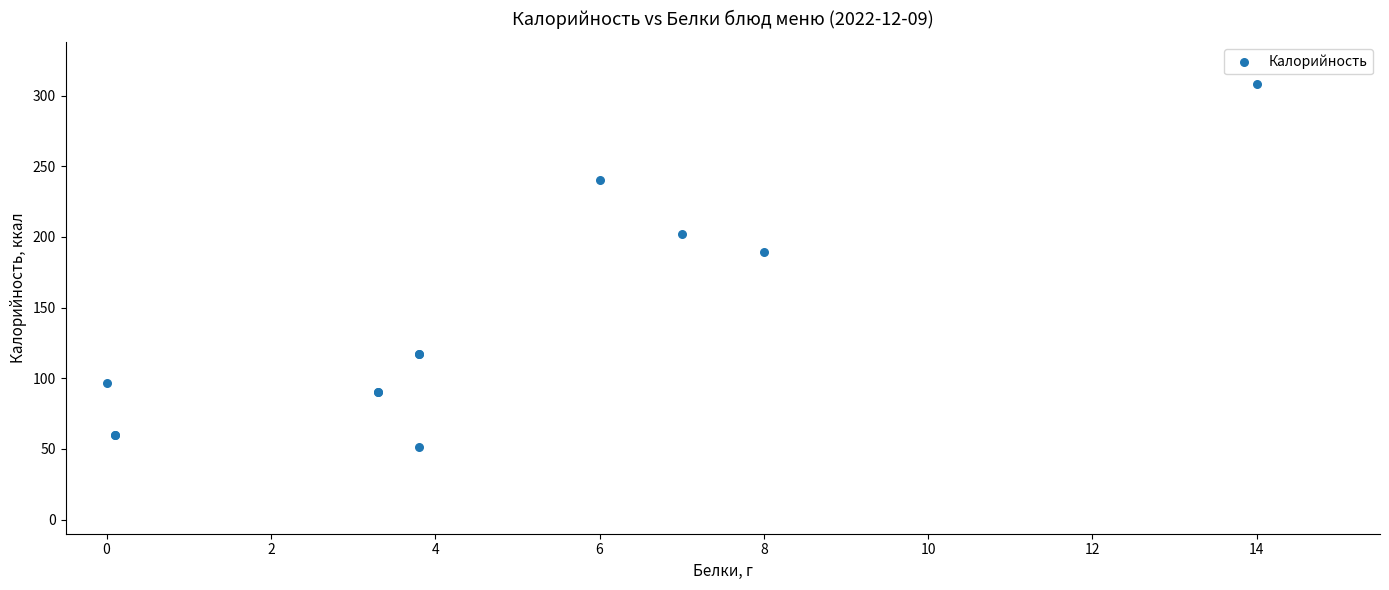

What Y value in the scatter plot is closest to 179?

189.0